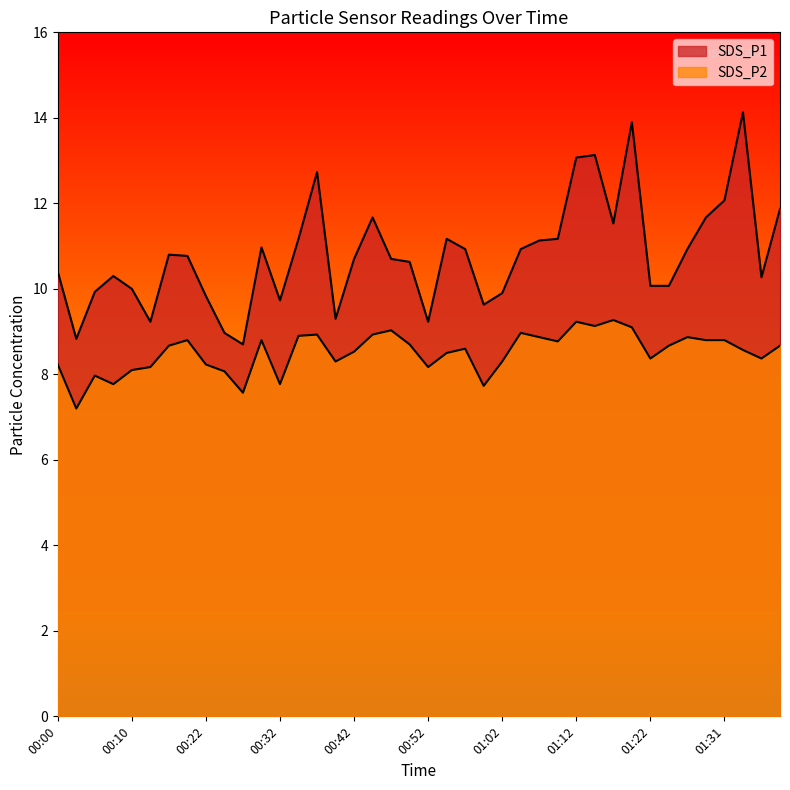

What is the value of the SDS_P2 point at the 14th from the left?

8.9